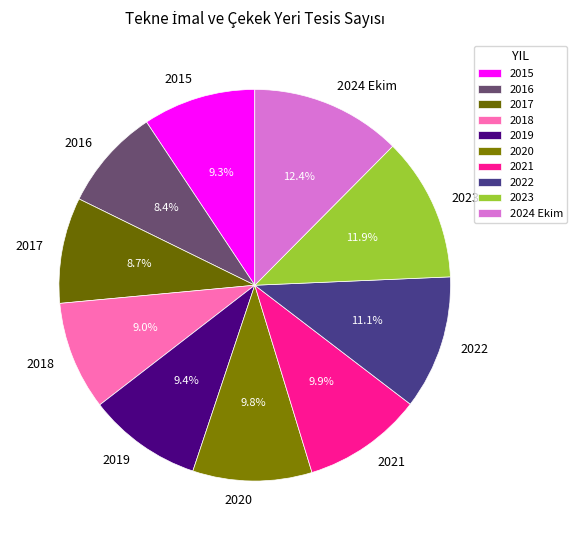

Count the number of slices in the pie.

10